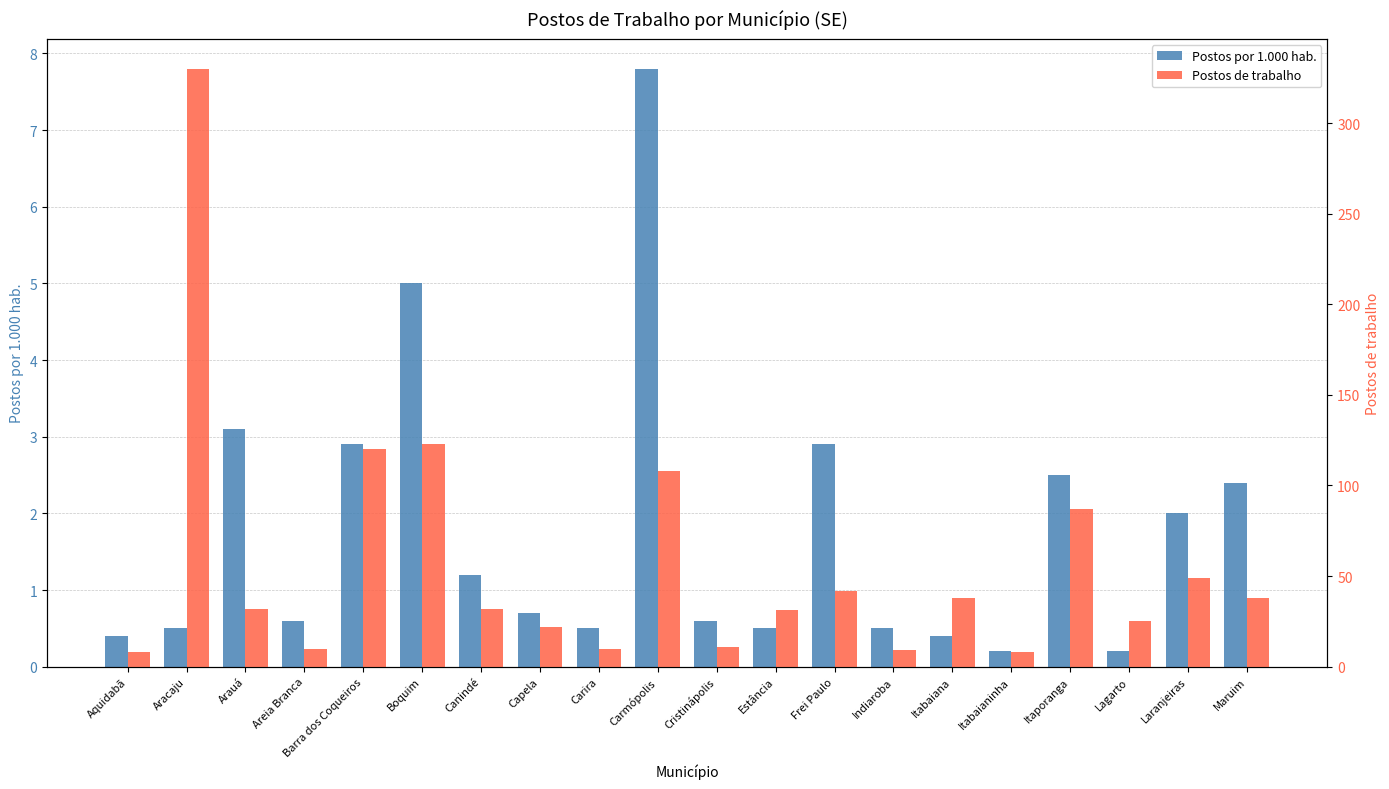

The Postos por 1.000 hab. series shows 0.4 at Aquidabã. True or false?

True